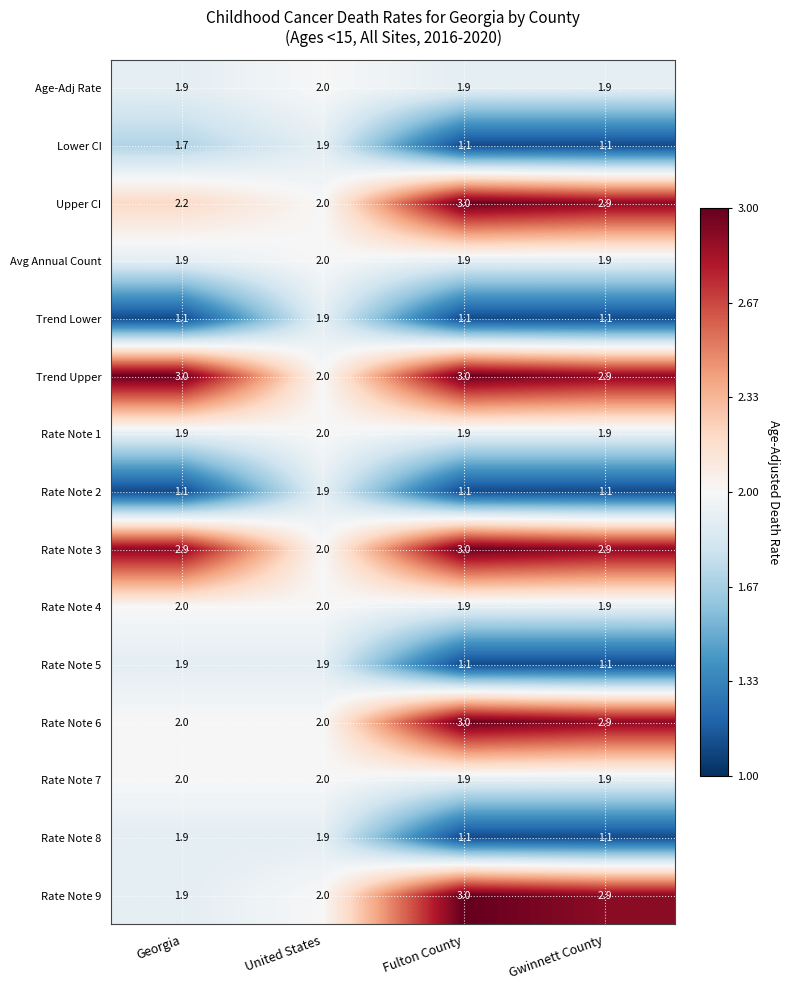

How many series are shown in this chart?

15